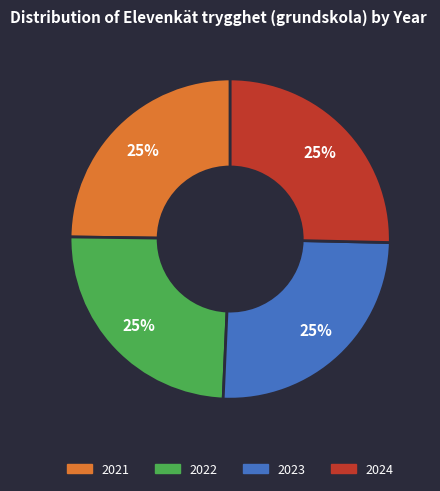

What percentage is the 2022 slice, to the nearest percent?

25%